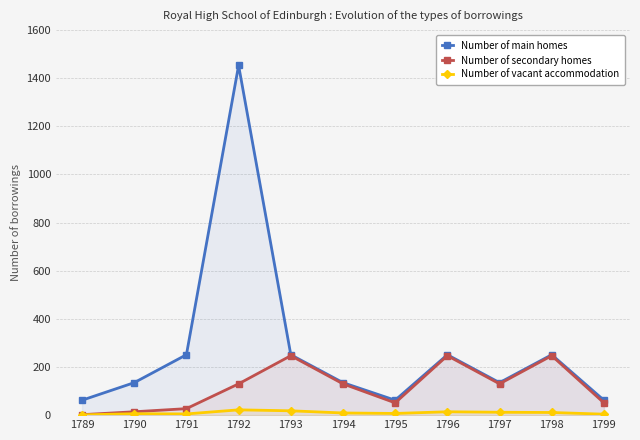

What is the sum of the Number of secondary homes values at 1796 and 1791?

274